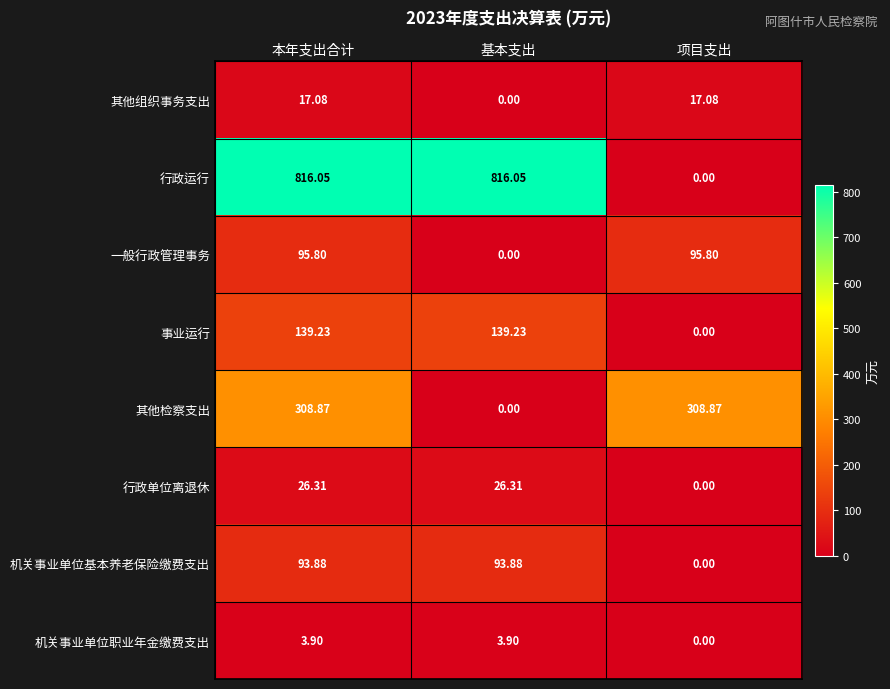

Which series has the widest spread of values?

行政运行